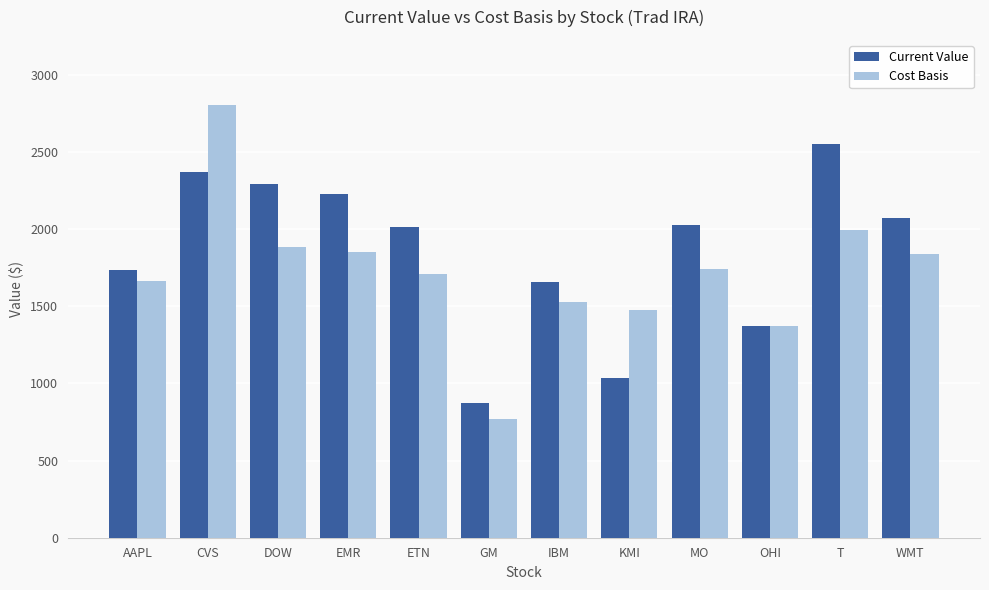

What is the difference between the maximum and minimum values in the Current Value series?

1680.8